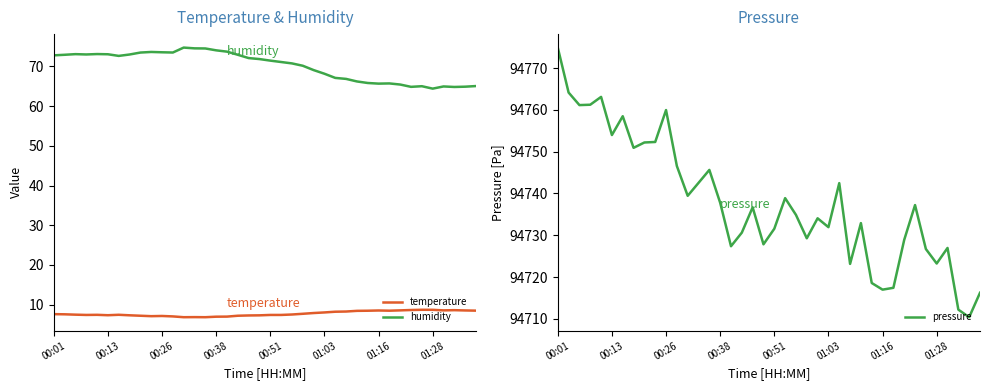

Which category has the highest value across all series?

00:01